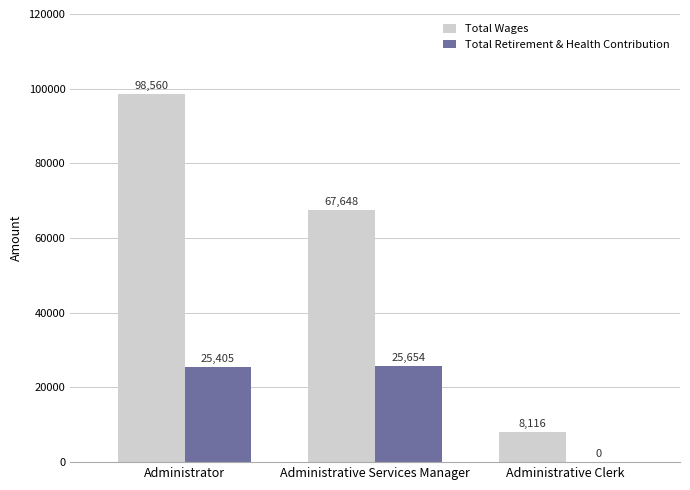

The value of Total Retirement & Health Contribution at Administrative Clerk is -7907. True or false?

False